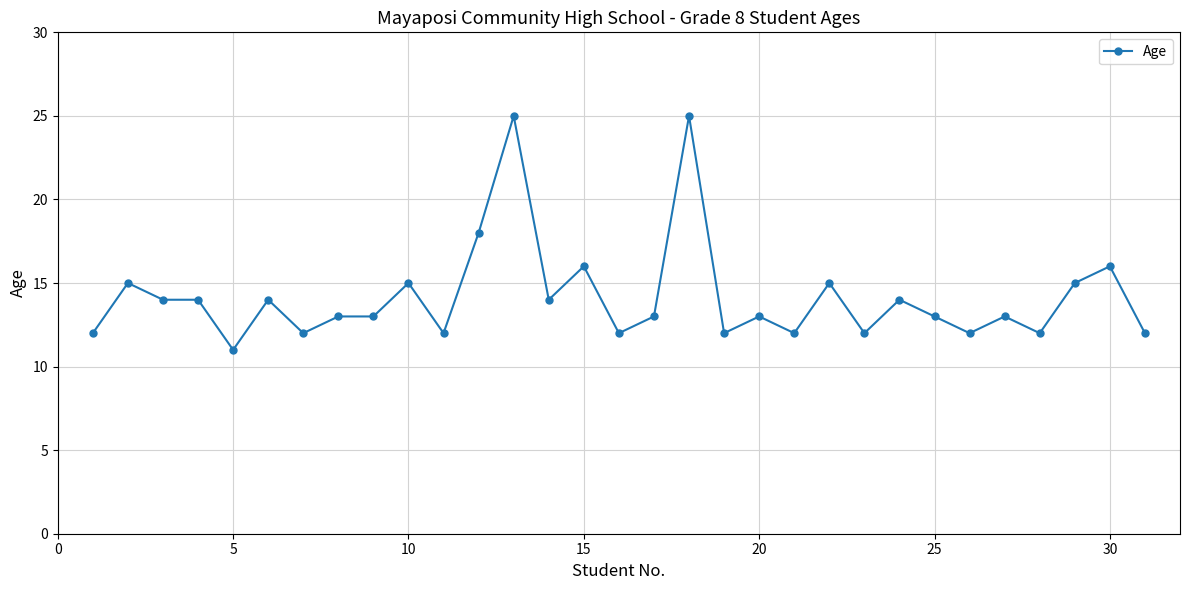

What is the smallest value displayed?

11